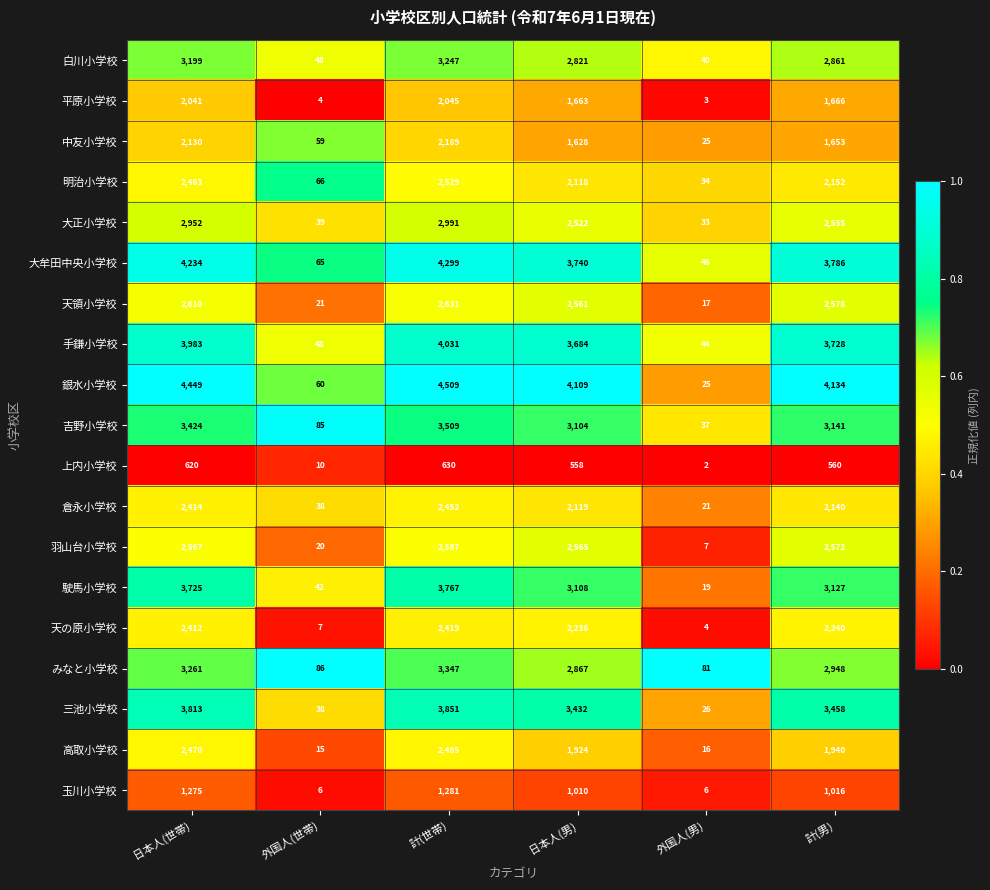

What value does the 高取小学校 series have at 日本人(世帯), to the nearest 10?

2470